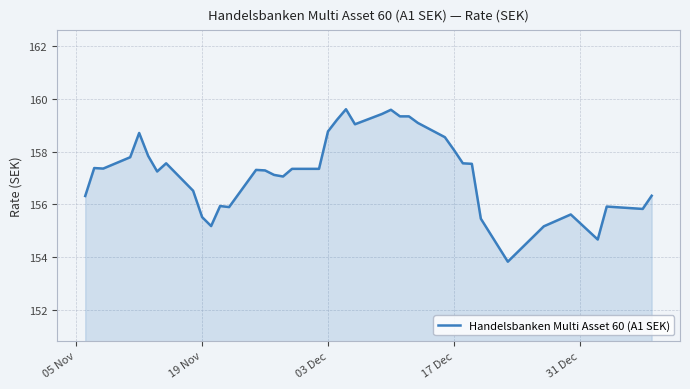

What is the minimum value shown in the chart?

153.8